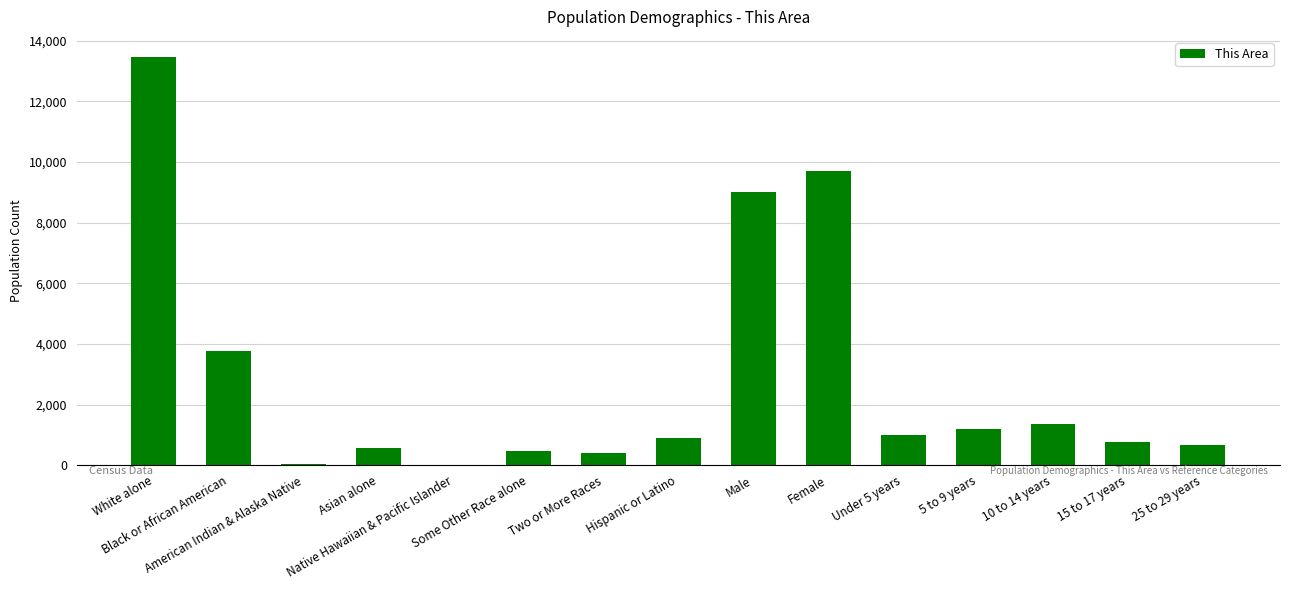

What is the sum of all values?

43319